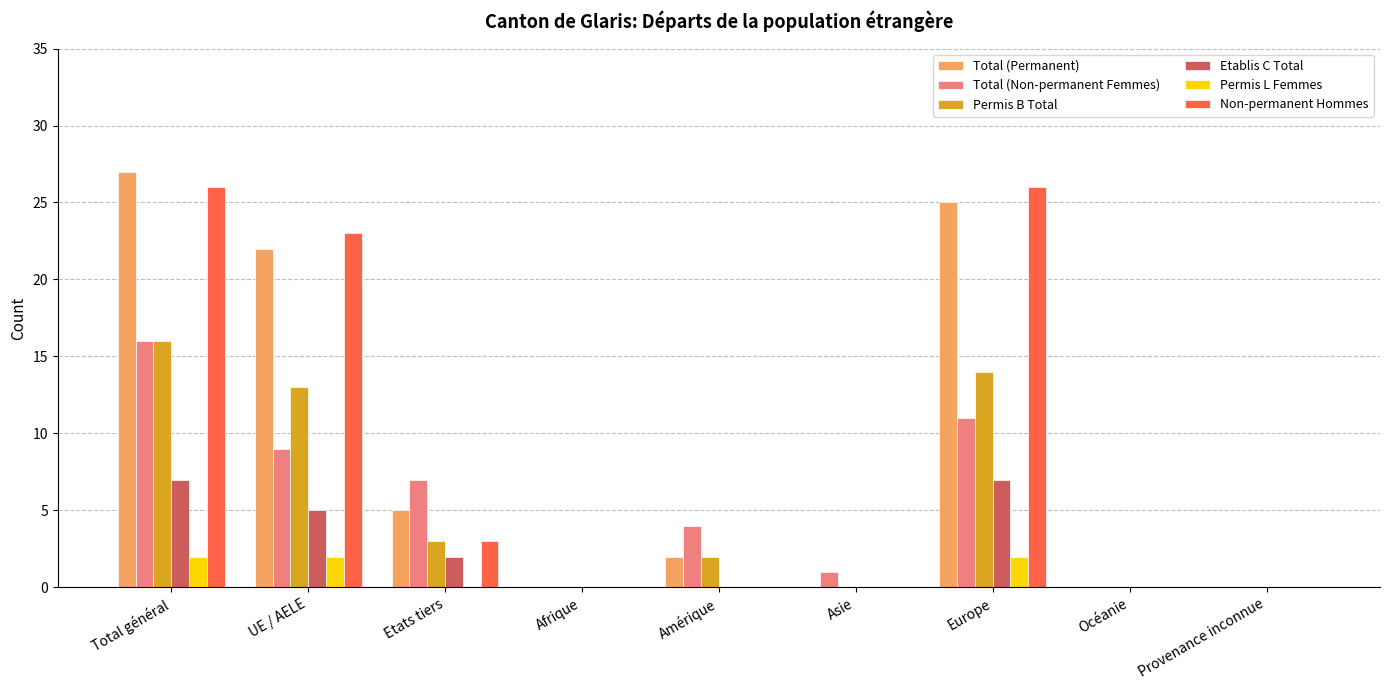

Is the value of Non-permanent Hommes at Total général greater than the value of Permis L Femmes at Total général?

Yes